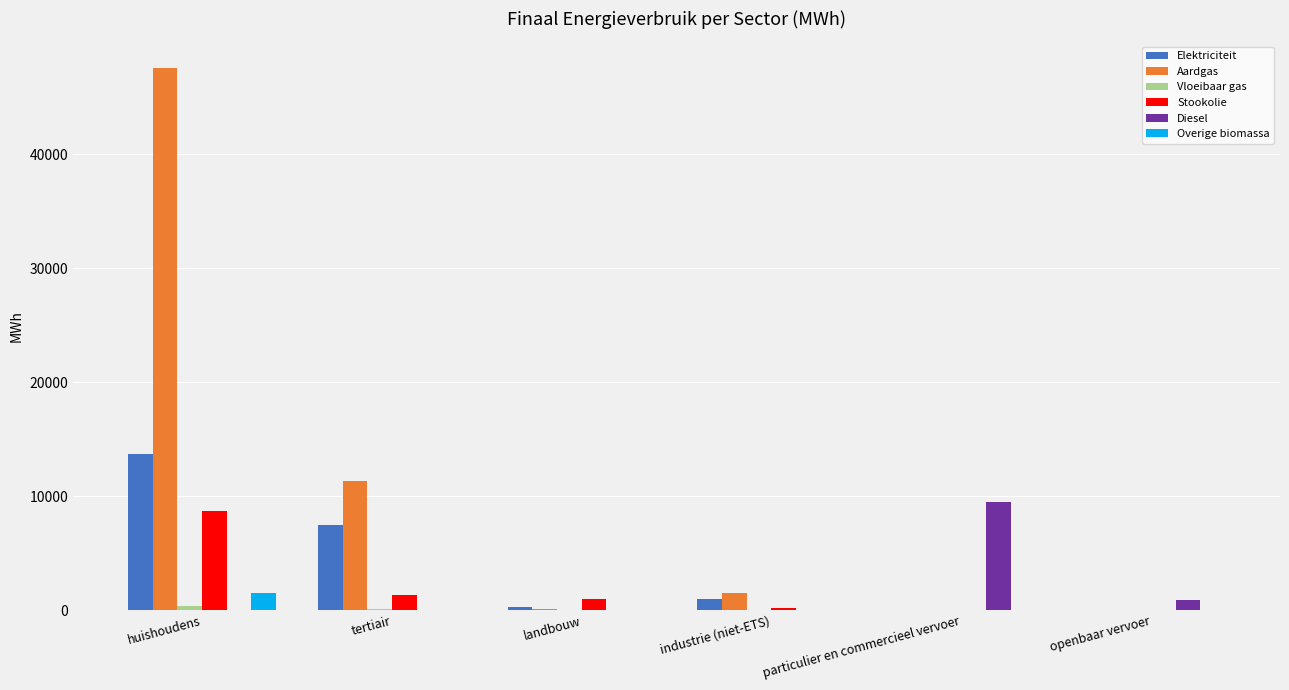

At which label does Elektriciteit reach its peak?

huishoudens